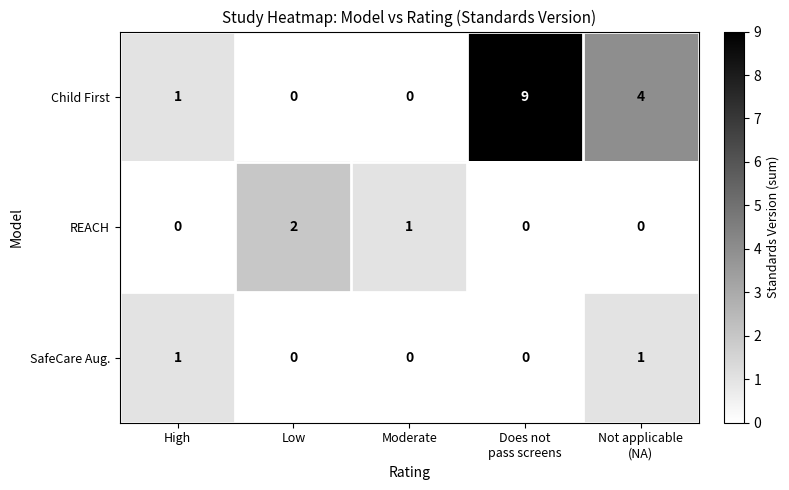

Rank the series by their maximum value, from lowest to highest.

SafeCare Aug., REACH, Child First